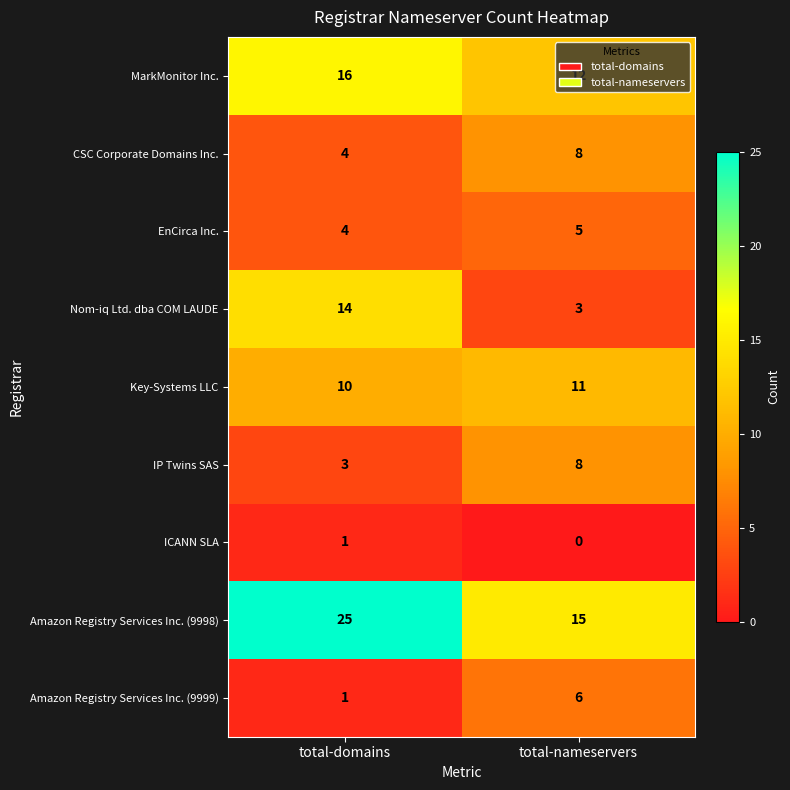

What is the maximum value shown in the chart?

25